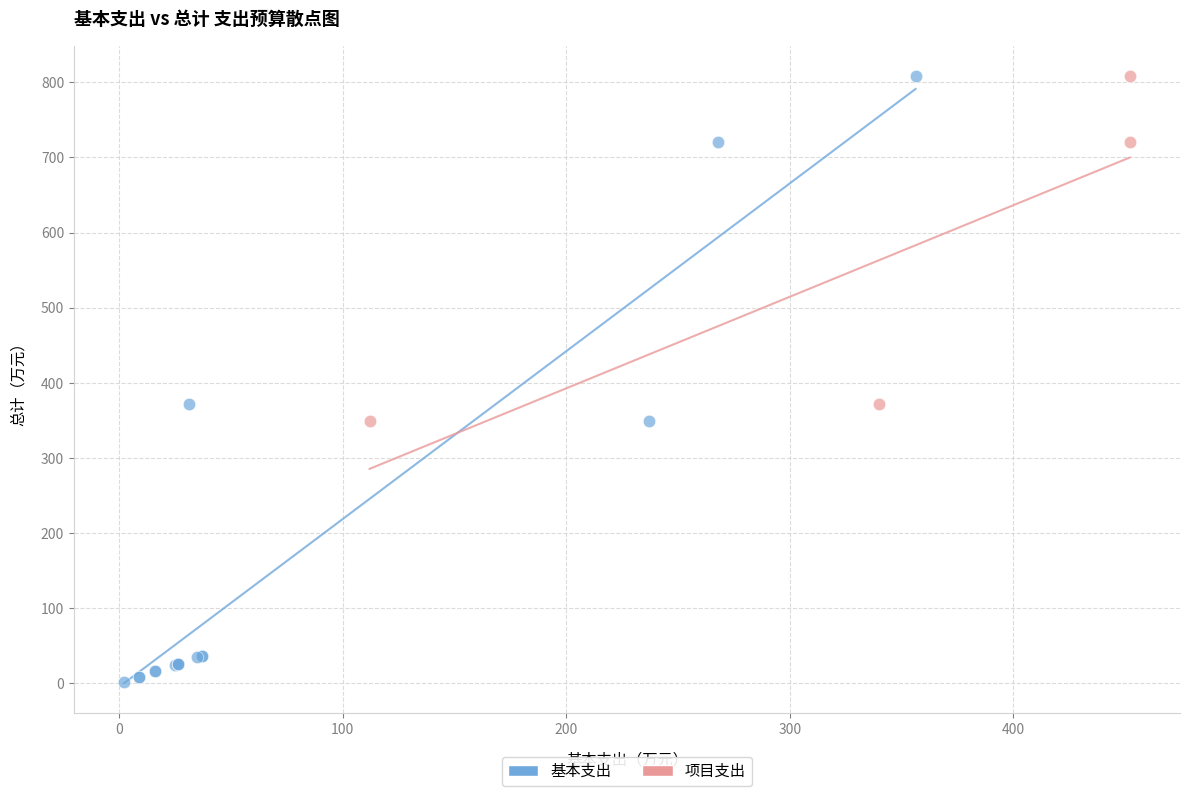

Which series reaches the minimum Y coordinate?

基本支出